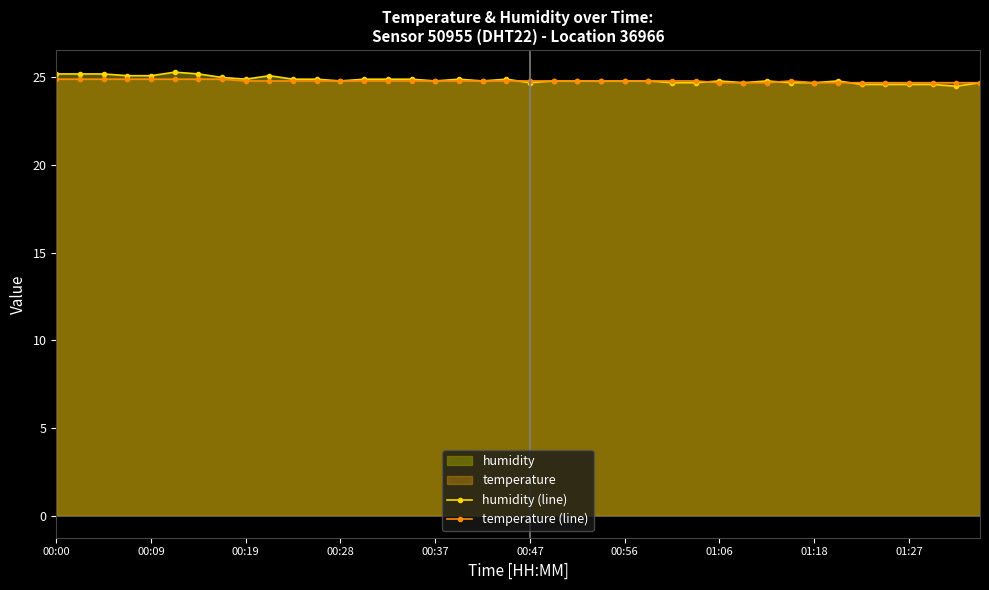

What is the minimum value for temperature (line)?

24.7